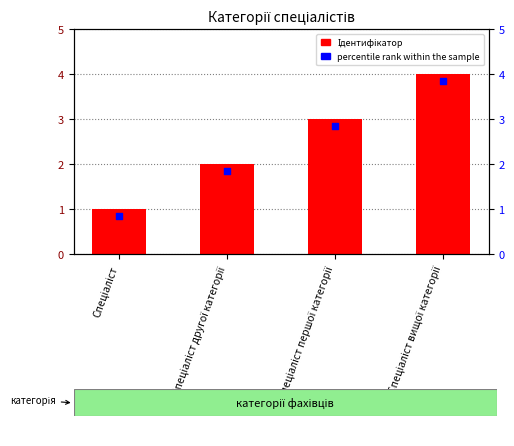

Which series has the largest total across all categories?

Ідентифікатор